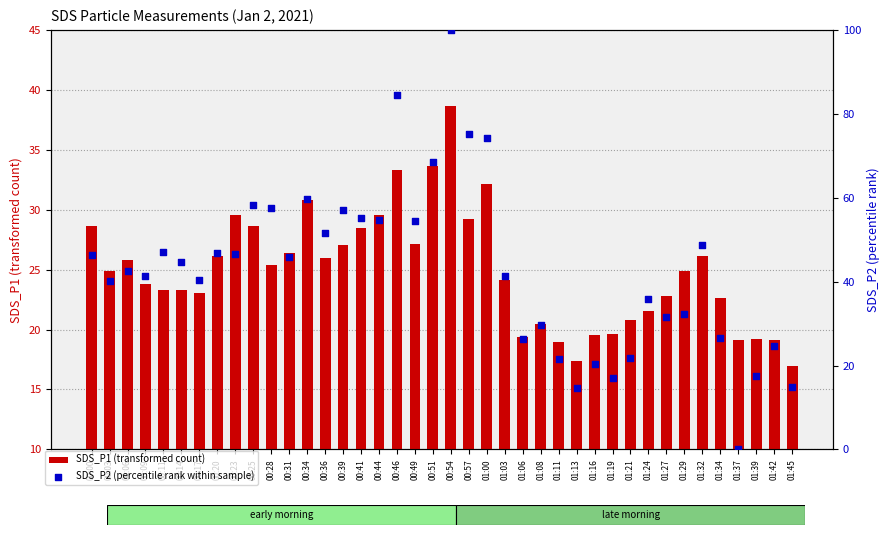

At which category is the sum across all series the highest?

00:54